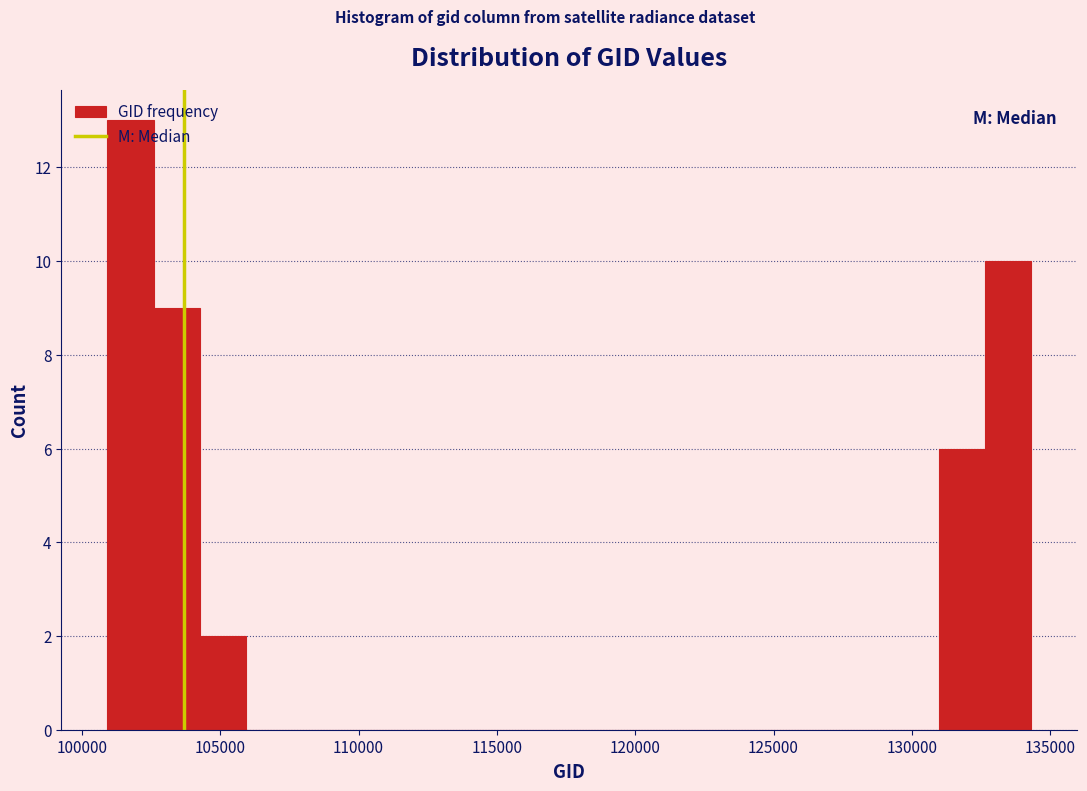

Read against the x-axis, roughly where is the centre of the tallest bar?

102000